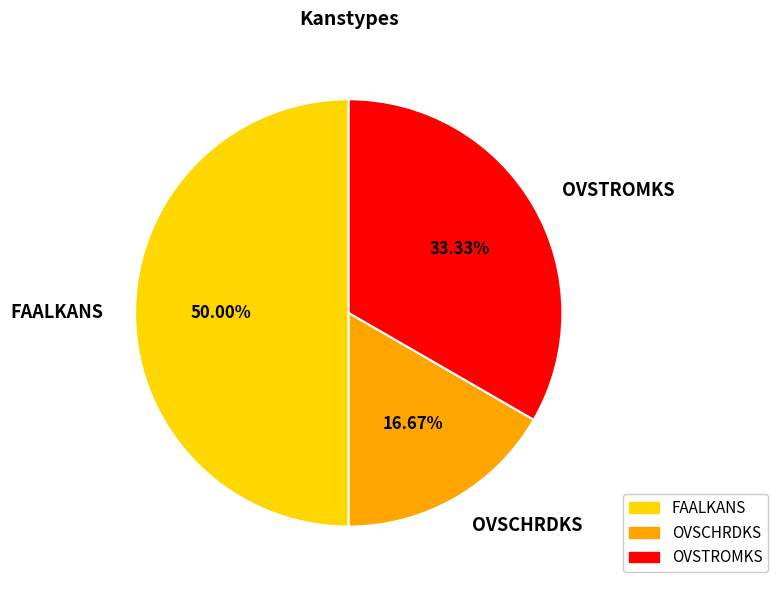

Does OVSTROMKS account for over 50% of the chart?

No